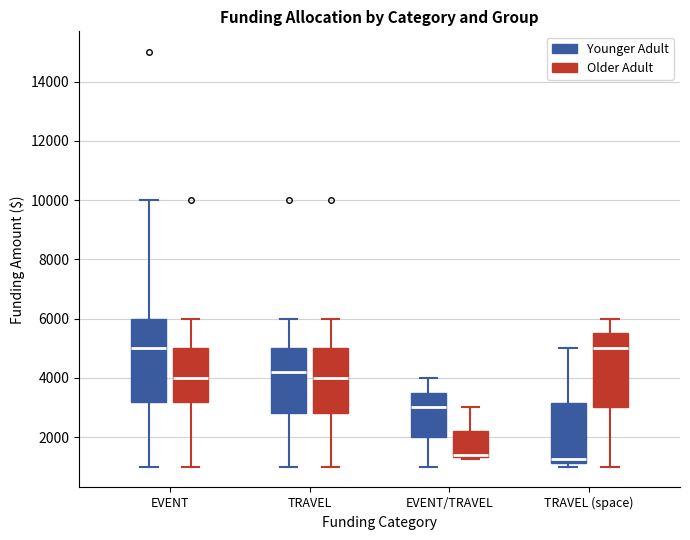

Reading left to right, read every box against the y-axis: the position of its median line, the range the box covers, and the ends of its whiskers. The values are not printed on the chart, so give them approximately, as read against the axis.

EVENT (Younger Adult): median 5000, box 3200 to 6000, whiskers 1000 to 10000
EVENT (Older Adult): median 4000, box 3200 to 5000, whiskers 1000 to 6000
TRAVEL (Younger Adult): median 4200, box 2800 to 5000, whiskers 1000 to 6000
TRAVEL (Older Adult): median 4000, box 2800 to 5000, whiskers 1000 to 6000
EVENT/TRAVEL (Younger Adult): median 3000, box 2000 to 3600, whiskers 1000 to 4000
EVENT/TRAVEL (Older Adult): median 1400 (just above the box's lower edge), box 1400 to 2200, whiskers 1200 to 3000
TRAVEL (space) (Younger Adult): median 1200 (just above the box's lower edge), box 1200 to 3200, whiskers 1000 to 5000
TRAVEL (space) (Older Adult): median 5000, box 3000 to 5600, whiskers 1000 to 6000